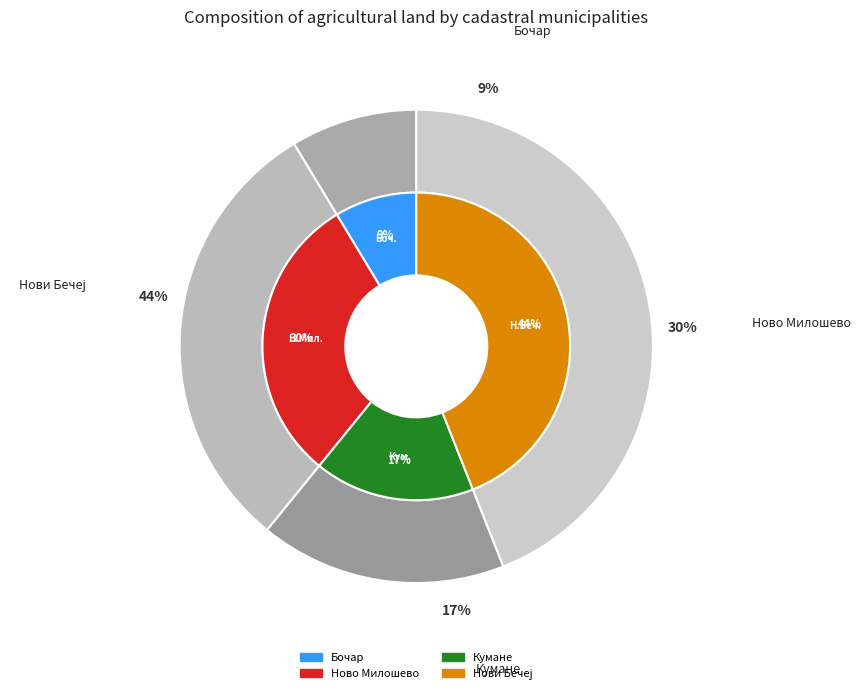

How much of the chart is everything except Нови Бечеј?

56.0%